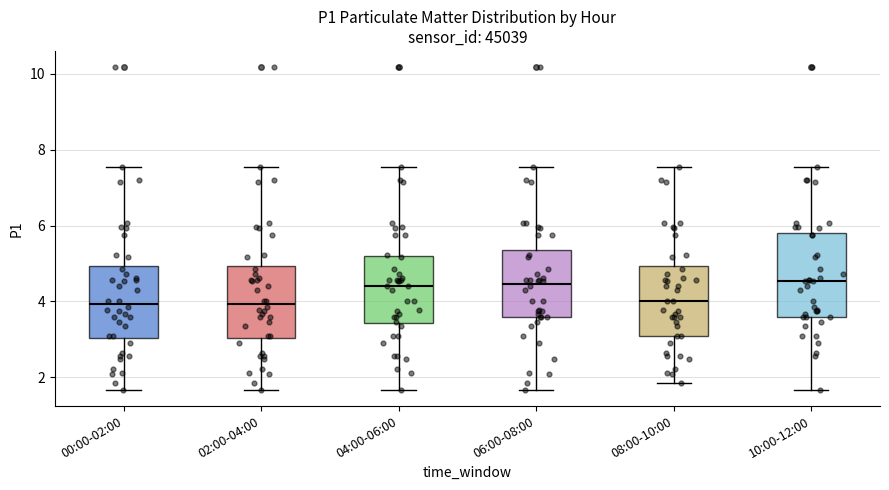

Where does the upper whisker of the box for 00:00-02:00 end on the y-axis? The values are not printed on the chart, so give them approximately, as read against the axis.

7.6